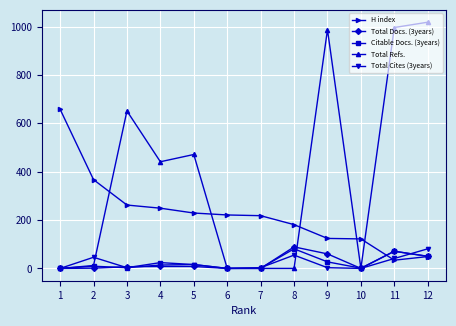

Is the value of Citable Docs. (3years) at 5 greater than the value of H index at 12?

No